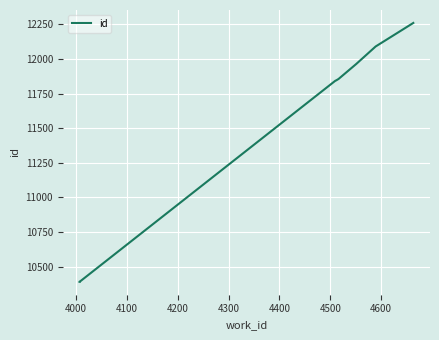

What is the value of the 7th point from the left?

11965